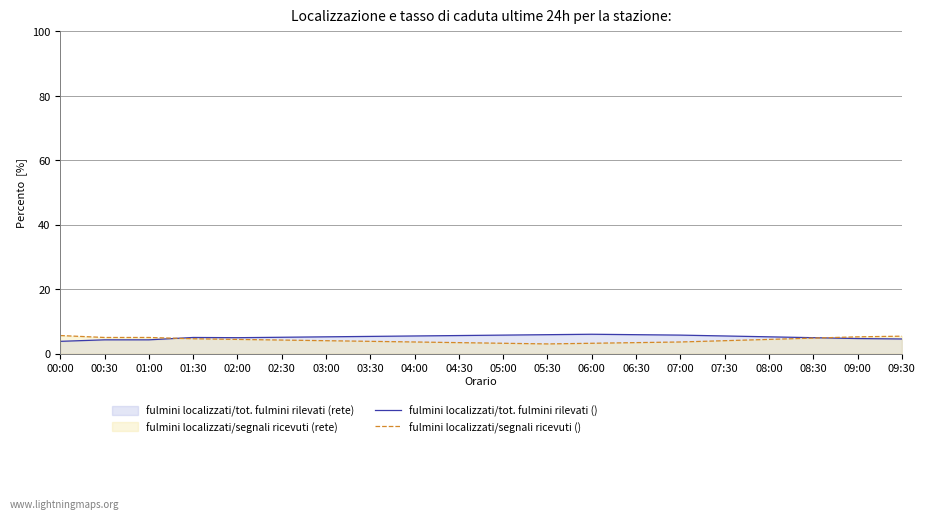

Which series has the largest total across all categories?

fulmini localizzati/tot. fulmini rilevati ()